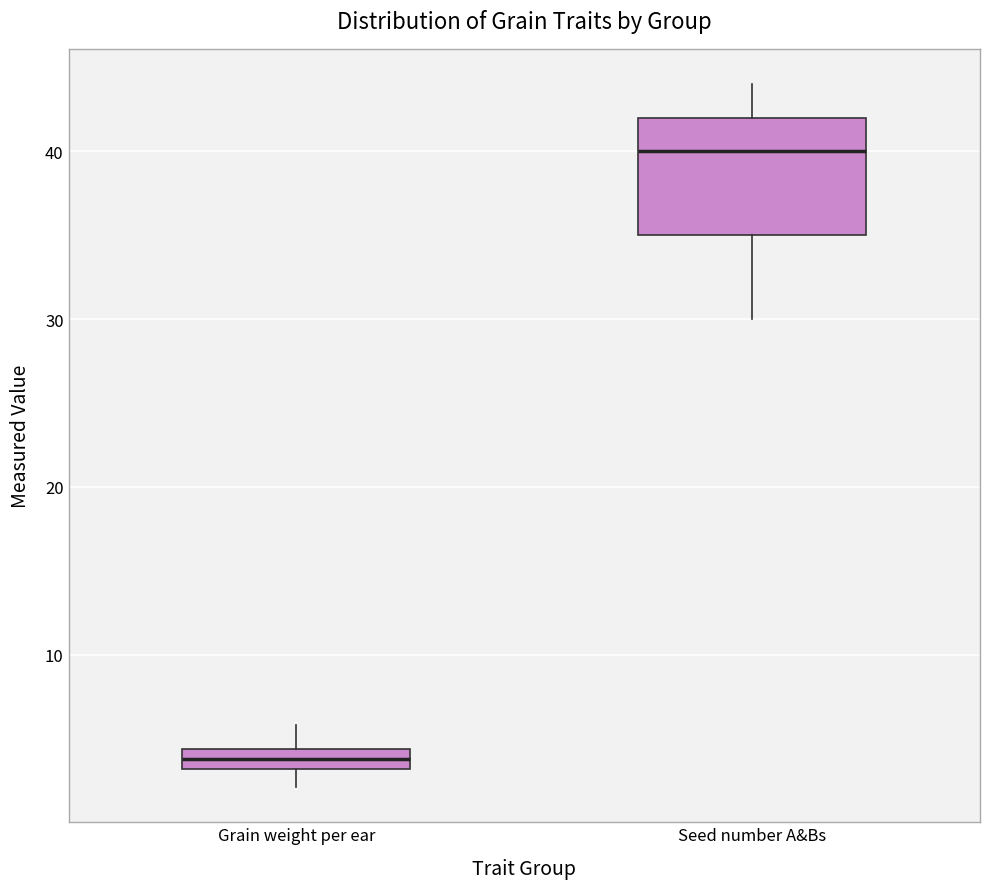

Comparing the boxes themselves (not the whiskers), which one is the tallest?

Seed number A&Bs